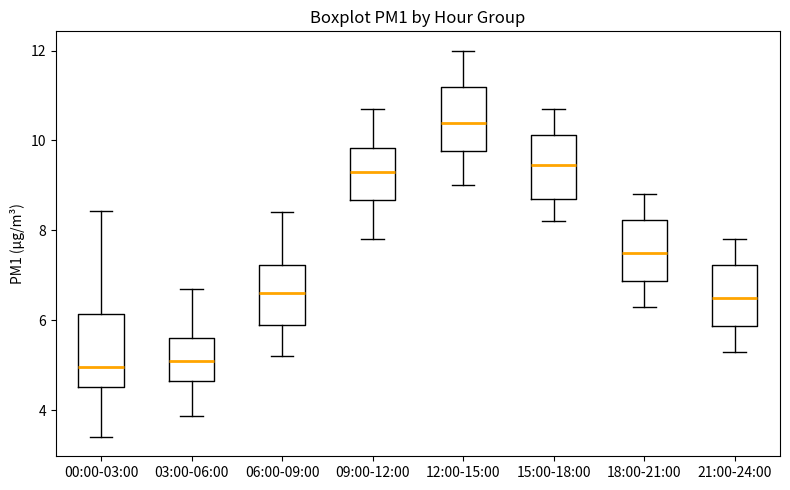

Reading left to right, transcribe this box plot: for each box, give where its median line is, the range the box spans, and where its two whiskers end, as read against the y-axis. The values are not printed on the chart, so give them approximately, as read against the axis.

00:00-03:00: median 5.0, box 4.6 to 6.2, whiskers 3.4 to 8.4
03:00-06:00: median 5.2, box 4.6 to 5.6, whiskers 3.8 to 6.8
06:00-09:00: median 6.6, box 6.0 to 7.2, whiskers 5.2 to 8.4
09:00-12:00: median 9.4, box 8.6 to 9.8, whiskers 7.8 to 10.8
12:00-15:00: median 10.4, box 9.8 to 11.2, whiskers 9.0 to 12.0
15:00-18:00: median 9.4, box 8.8 to 10.2, whiskers 8.2 to 10.8
18:00-21:00: median 7.6, box 6.8 to 8.2, whiskers 6.4 to 8.8
21:00-24:00: median 6.6, box 5.8 to 7.2, whiskers 5.4 to 7.8